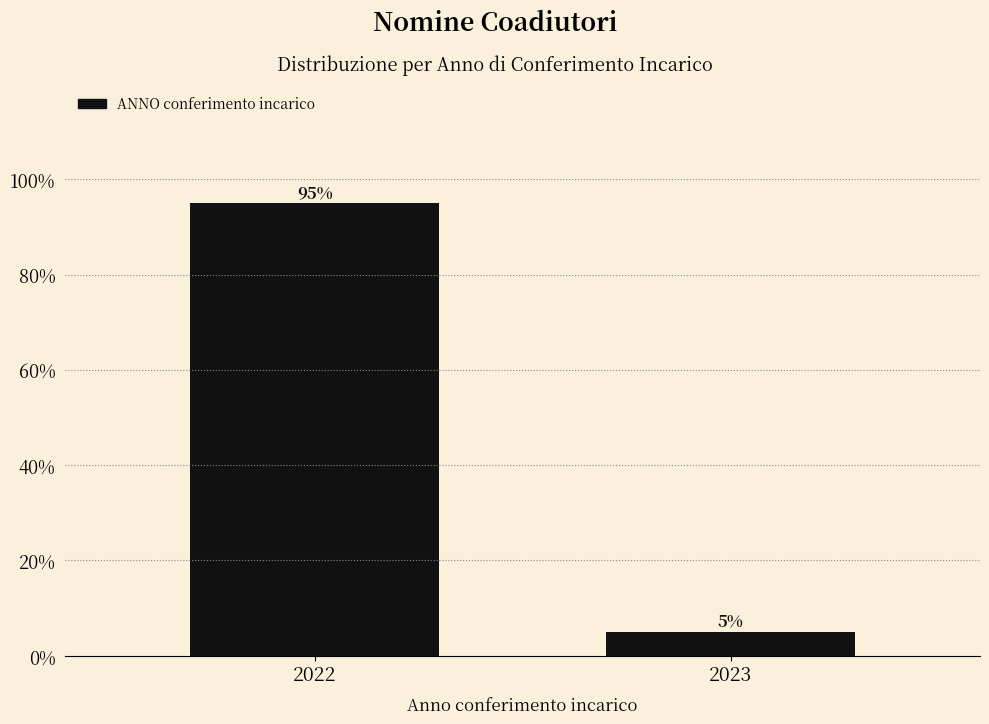

Reading left to right, transcribe all the data shown in this chart.

95	5